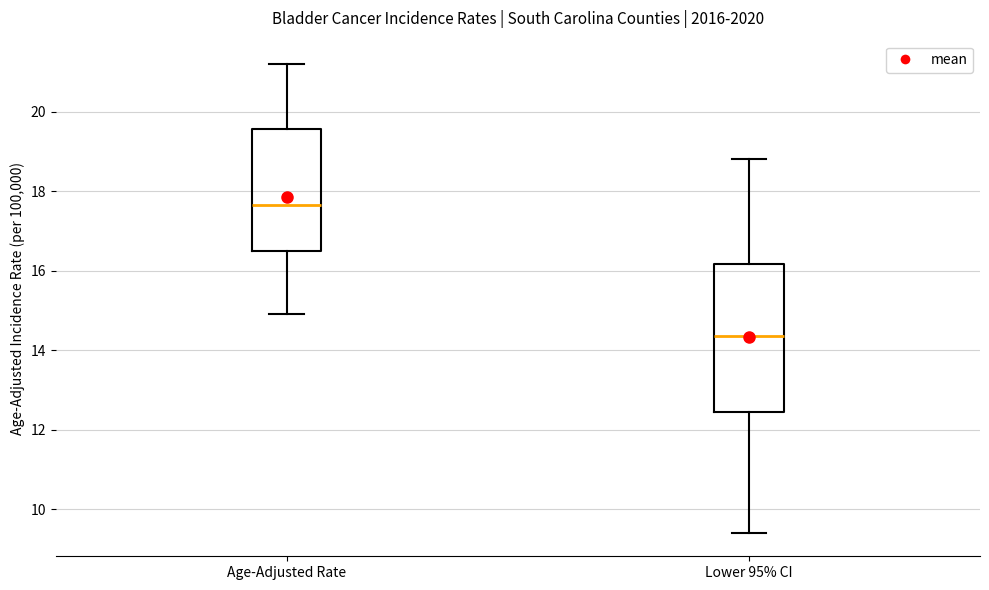

Which box has the highest median line?

Age-Adjusted Rate